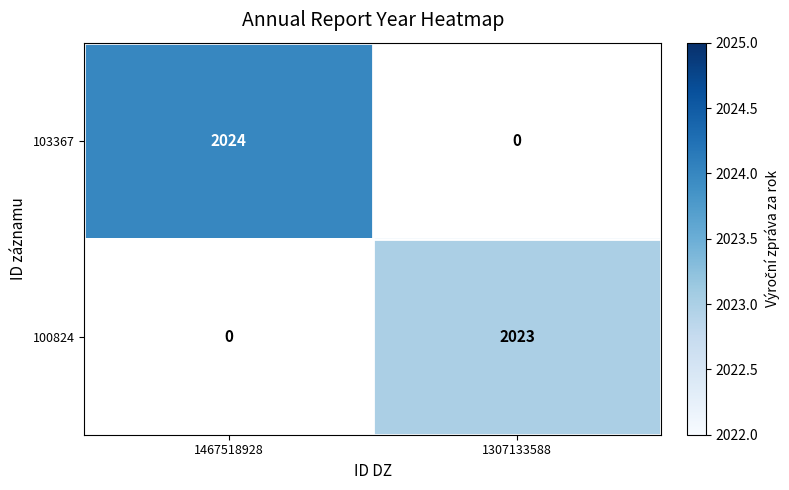

Is the value of 103367 at 1467518928 greater than the value of 100824 at 1307133588?

Yes